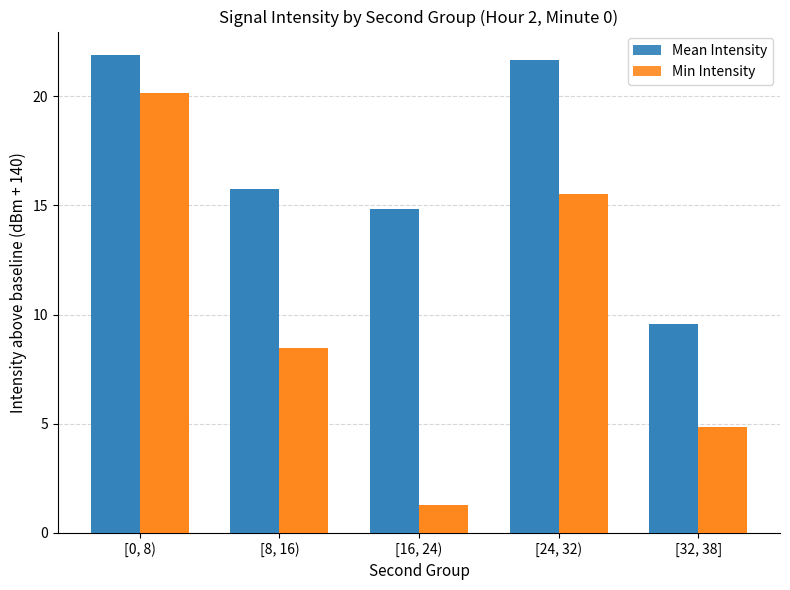

List the labels in order of Min Intensity value, largest first.

[0, 8), [24, 32), [8, 16), [32, 38], [16, 24)